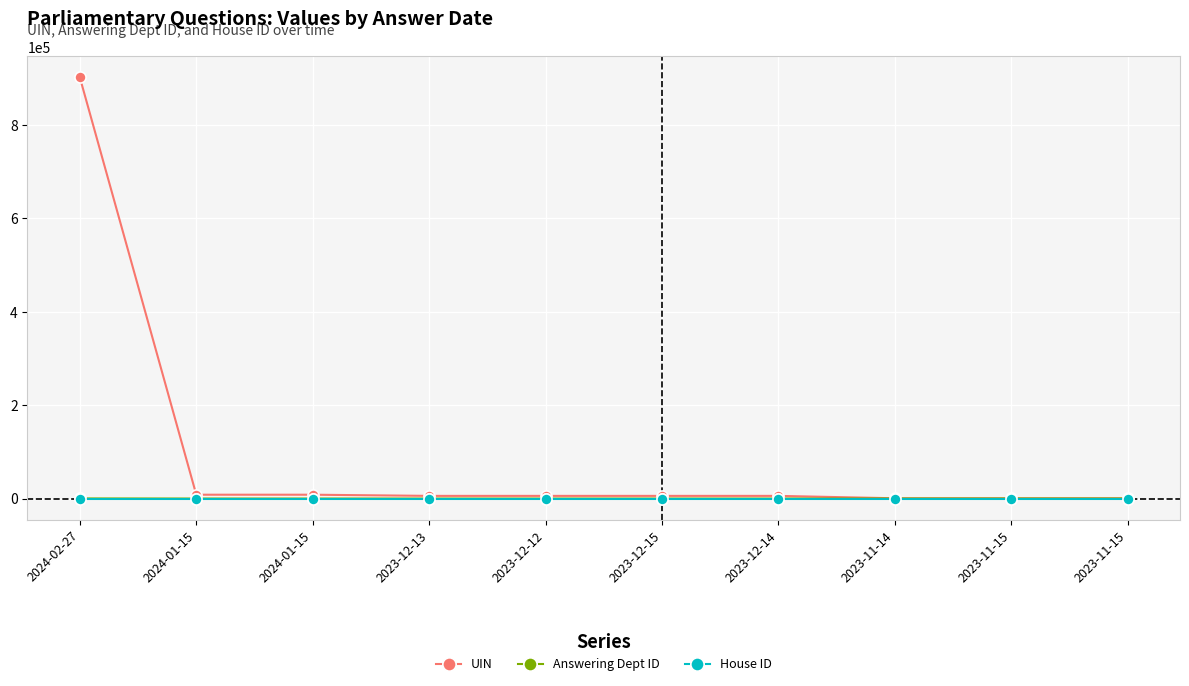

Which label corresponds to the largest value in the chart?

2024-02-27